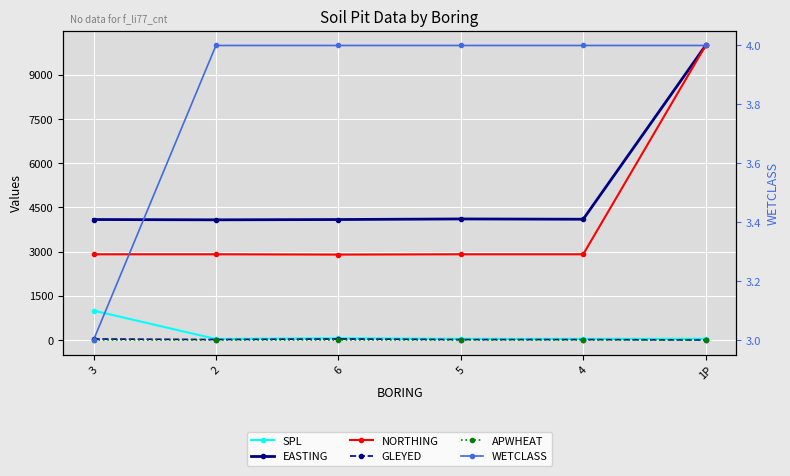

At 1P, list the series in order from largest to smallest.

EASTING, NORTHING, SPL, WETCLASS, GLEYED, APWHEAT